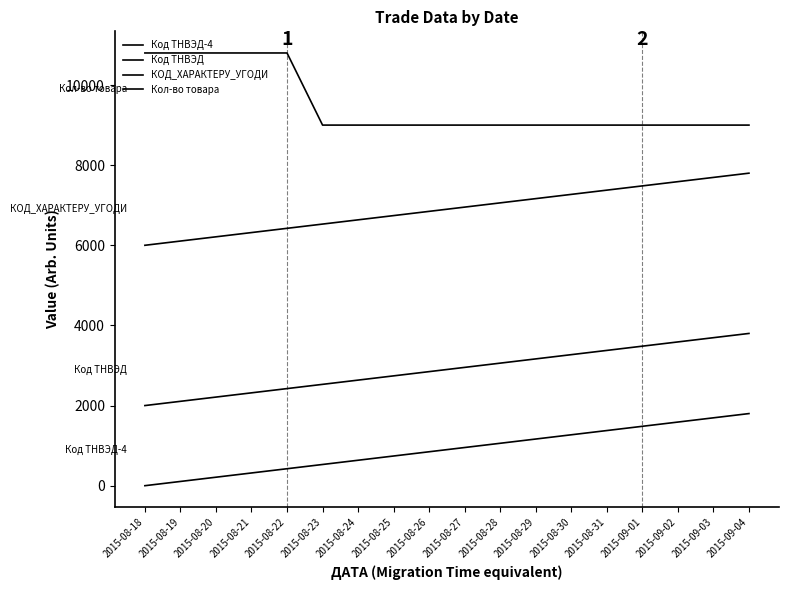

How many lines are shown in the chart?

4